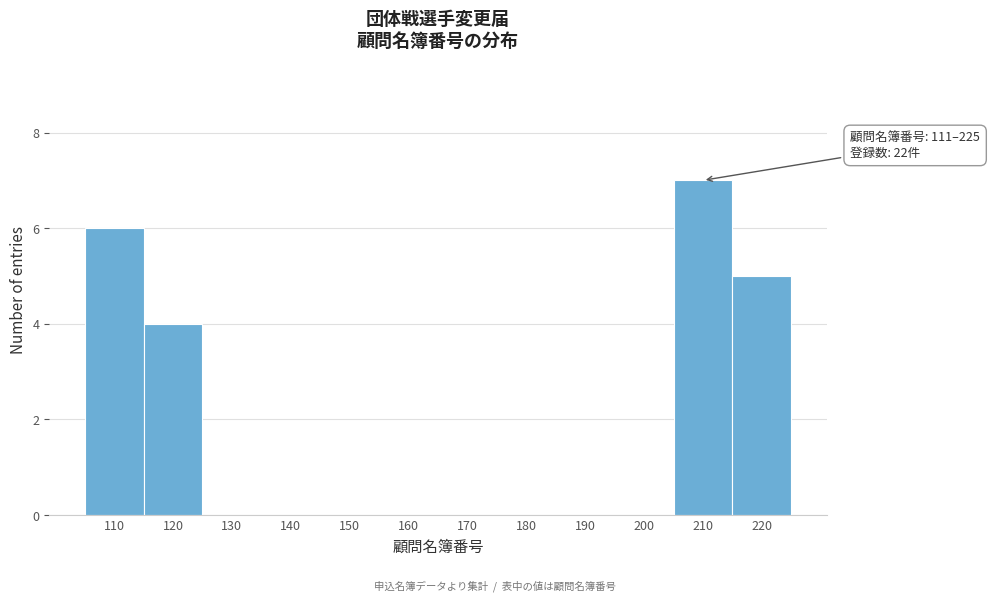

Reading left to right, list all the values displayed in this chart.

110=6	120=4	130=0	140=0	150=0	160=0	170=0	180=0	190=0	200=0	210=7	220=5